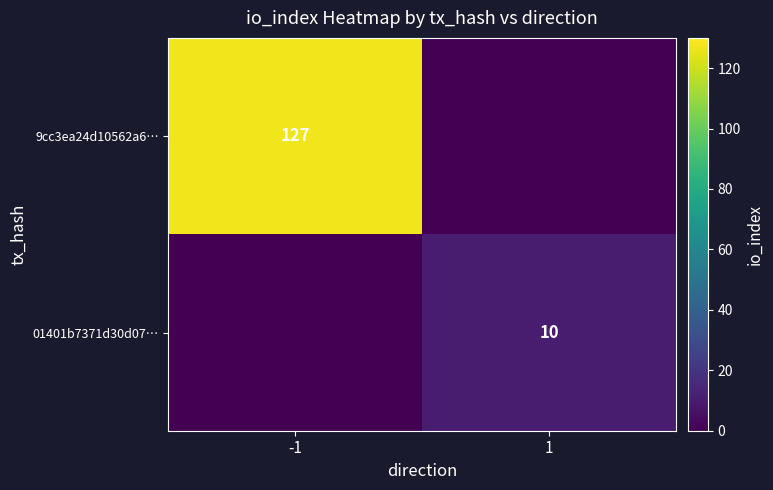

What is the spread (max minus min) of values at 1?

10